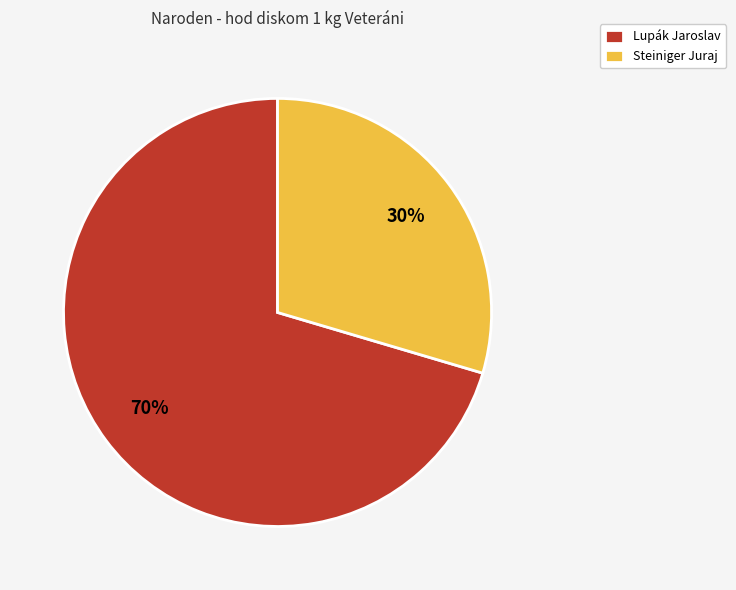

Combined, do Lupák Jaroslav and Steiniger Juraj account for over 50%?

Yes